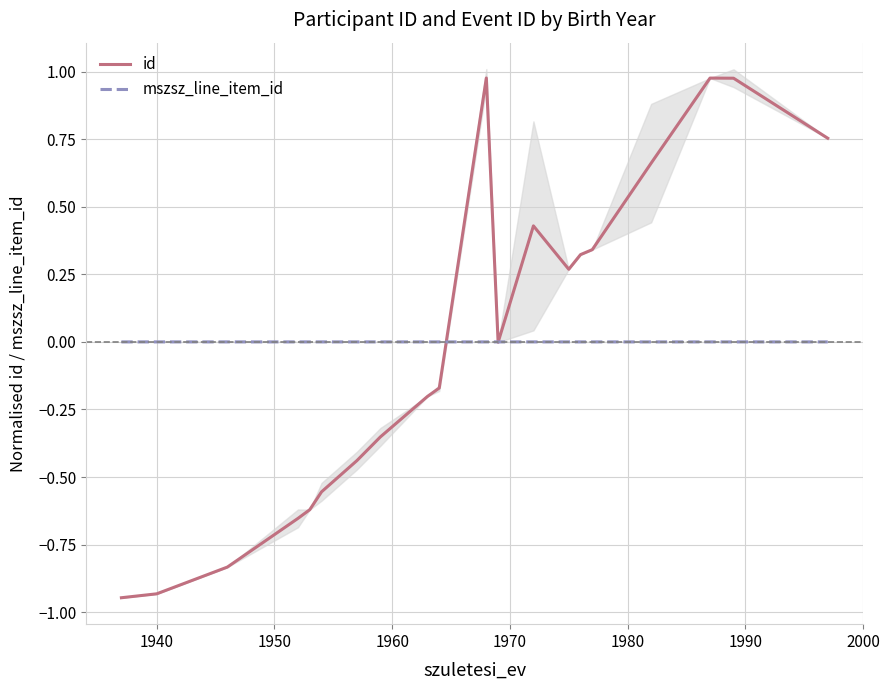

How many negative values does the mszsz_line_item_id series have?

10